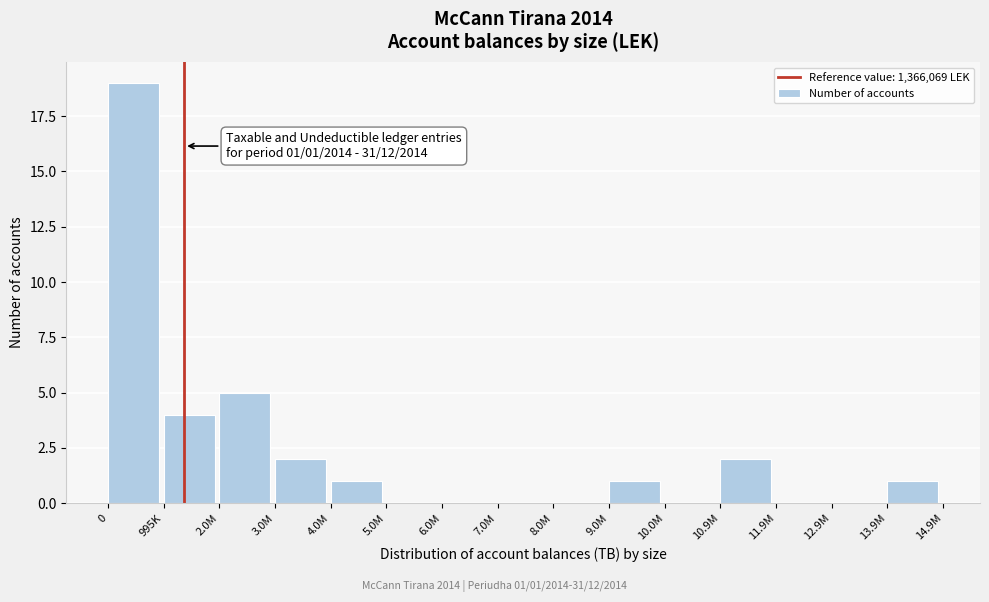

Reading right to left, transcribe all the data shown in this chart.

13.9M=1	12.9M=0	11.9M=0	10.9M=2	10.0M=0	9.0M=1	8.0M=0	7.0M=0	6.0M=0	5.0M=0	4.0M=1	3.0M=2	2.0M=5	995K=4	0=19